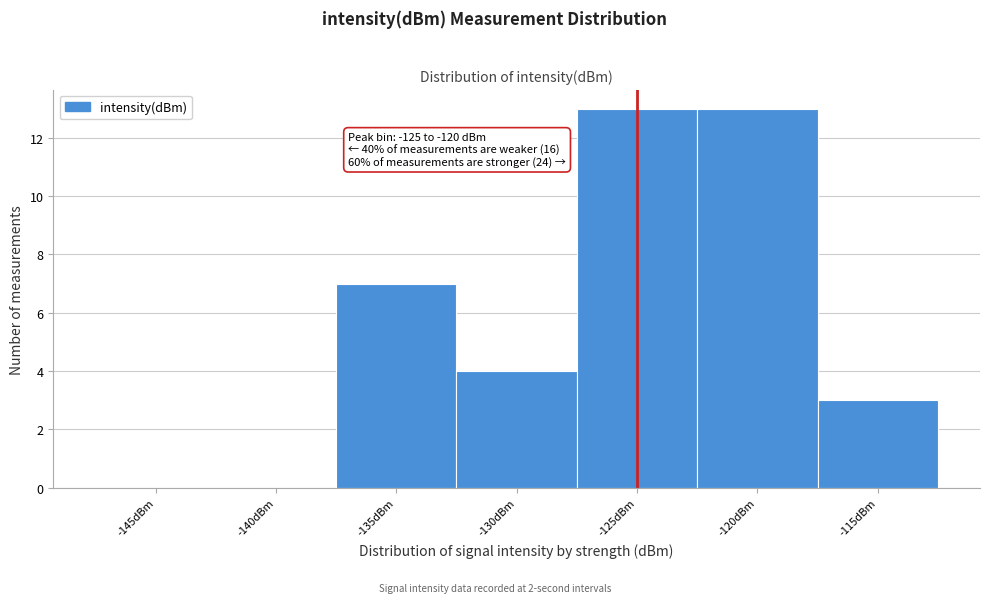

Reading left to right, list all the values displayed in this chart.

-145dBm=0	-140dBm=0	-135dBm=7	-130dBm=4	-125dBm=13	-120dBm=13	-115dBm=3